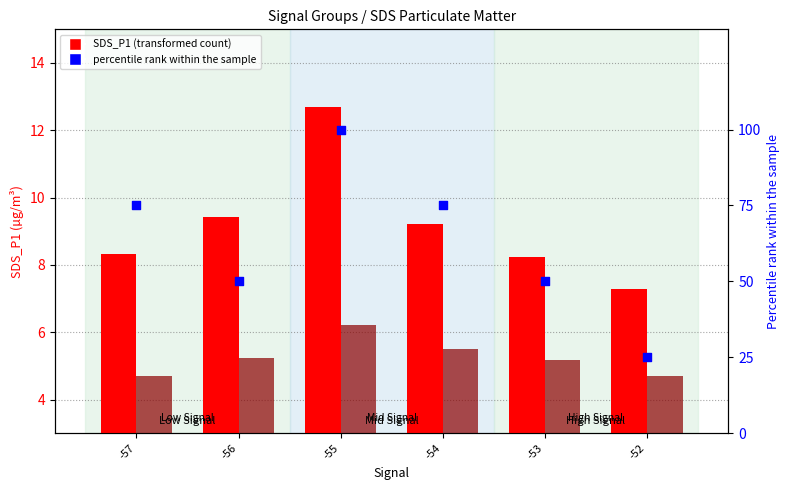

What is the total value across all series at -54?

89.7